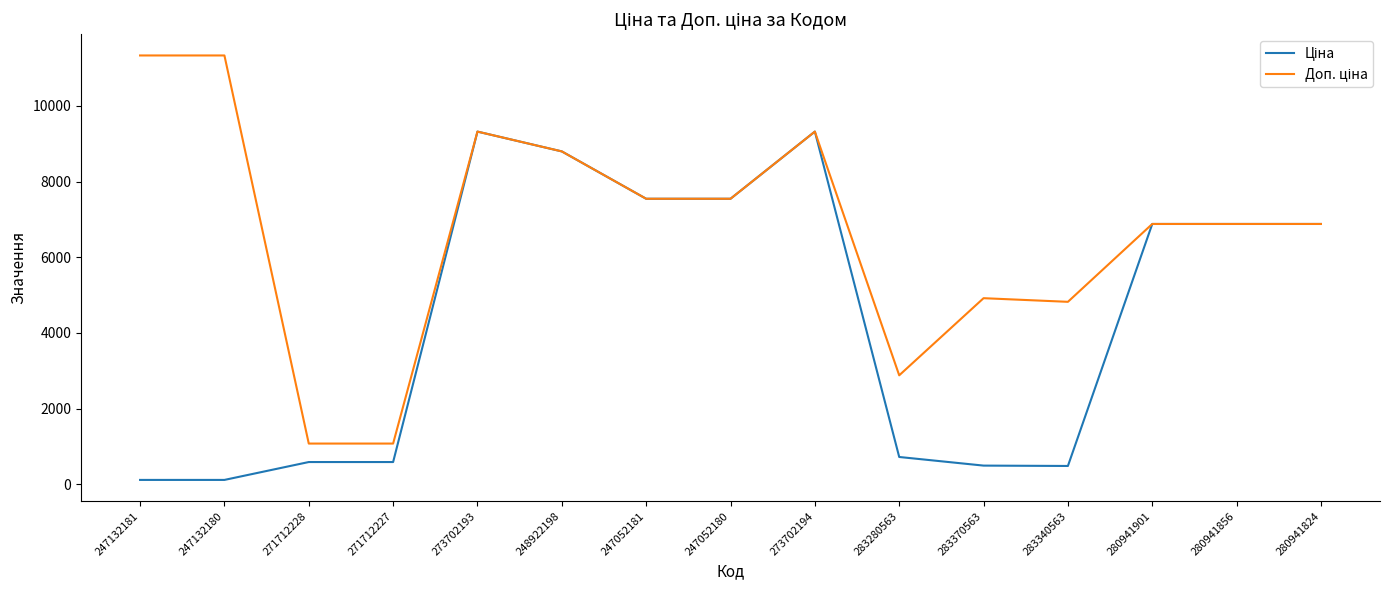

What is the total value across all series at 283340563?

5303.5